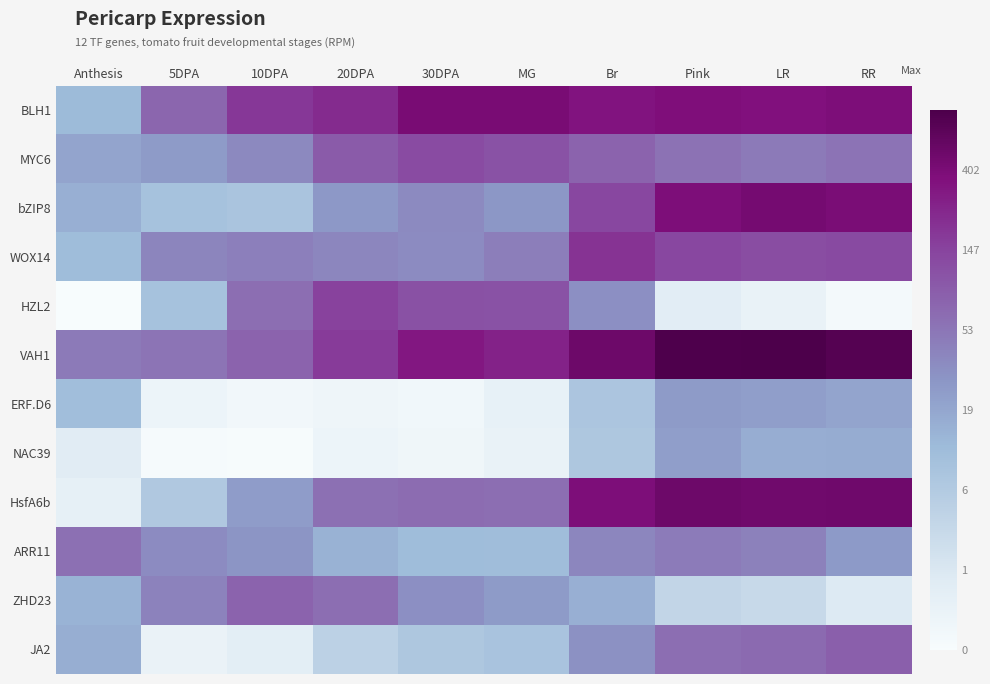

Between 10DPA and MG, which is larger?

MG